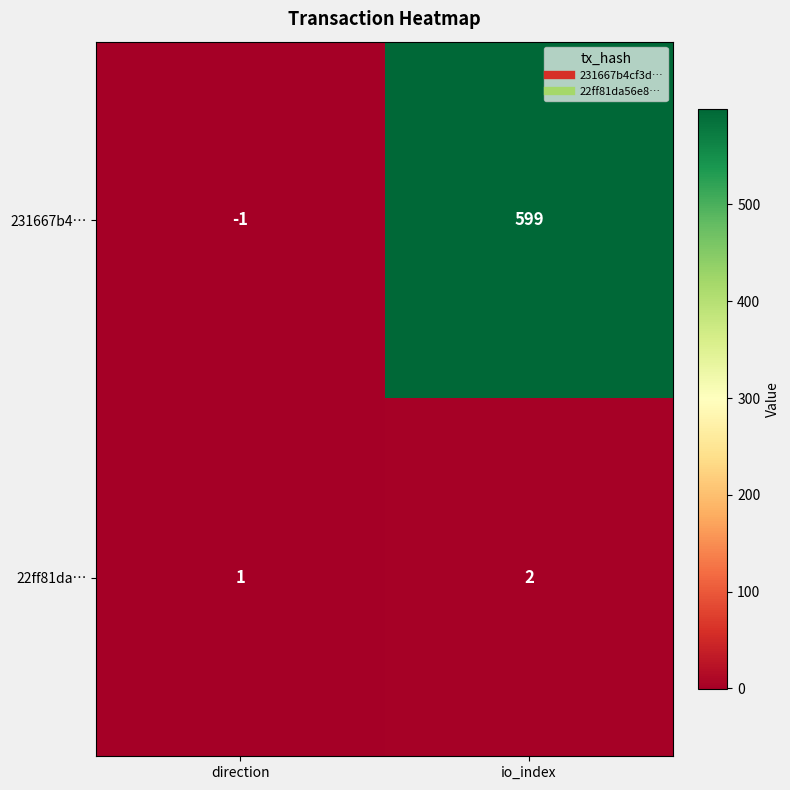

Which series has the largest total across all categories?

231667b4…